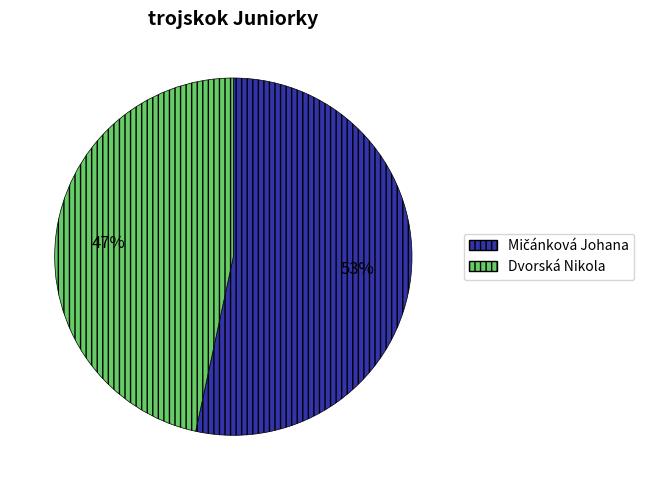

Is there any slice that represents more than half of the pie?

Yes